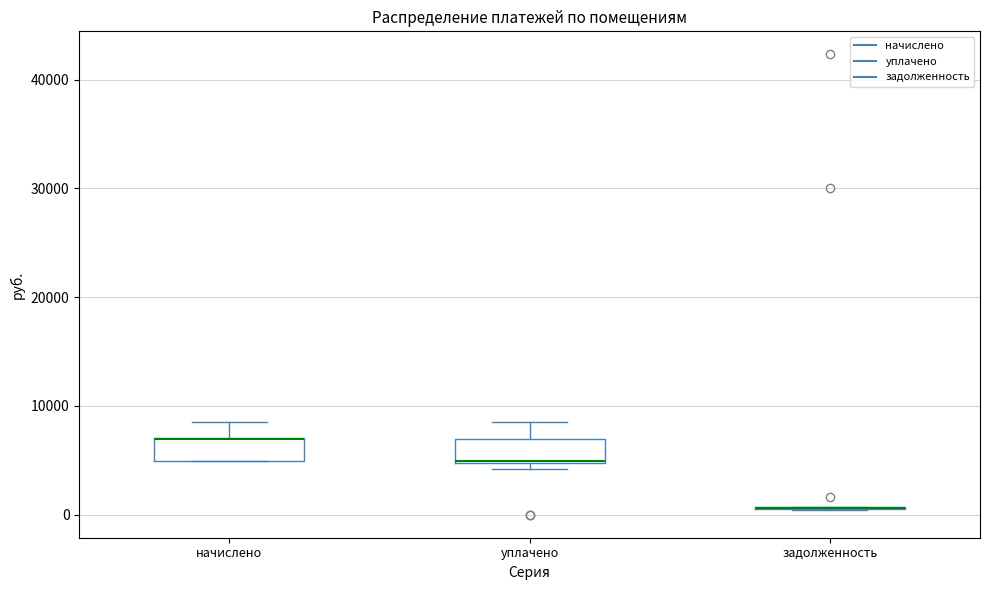

Reading left to right, transcribe this box plot: for each box, give where its median line is, the range the box spans, and where its two whiskers end, as read against the y-axis. The values are not printed on the chart, so give them approximately, as read against the axis.

начислено: median 7000 (drawn on the box's upper edge), box 5000 to 7000, whiskers 5000 to 9000
уплачено: median 5000, box 5000 to 7000, whiskers 4000 to 9000
задолженность: box collapsed to a line at 1000, whiskers 0 to 1000